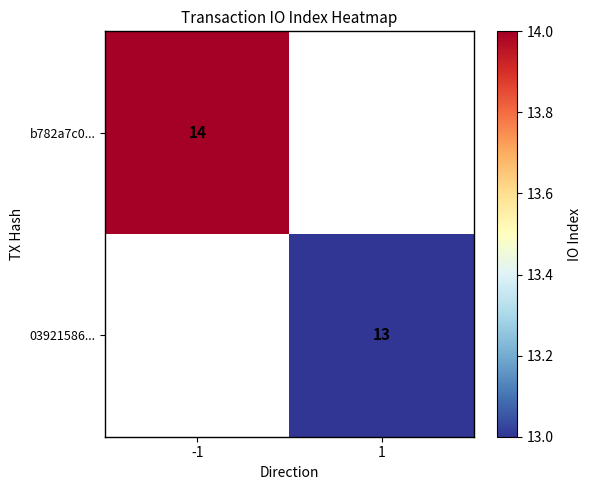

At which label does b782a7c0... reach its minimum?

-1